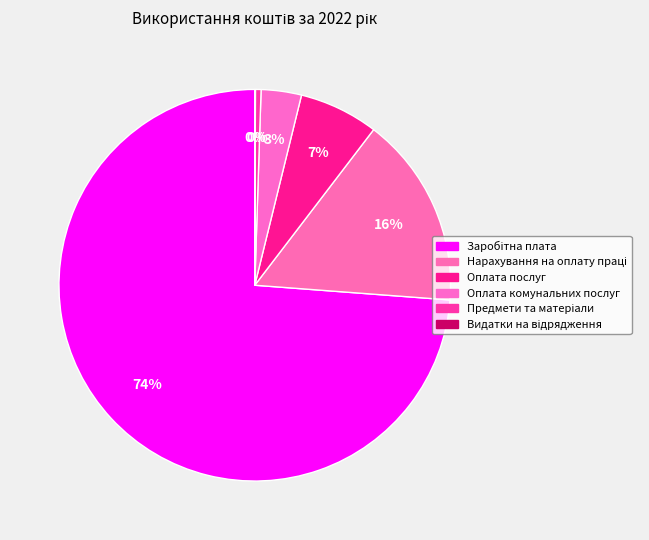

Rank the categories by value from highest to lowest.

Заробітна плата, Нарахування на оплату праці, Оплата послуг, Оплата комунальних послуг, Предмети та матеріали, Видатки на відрядження